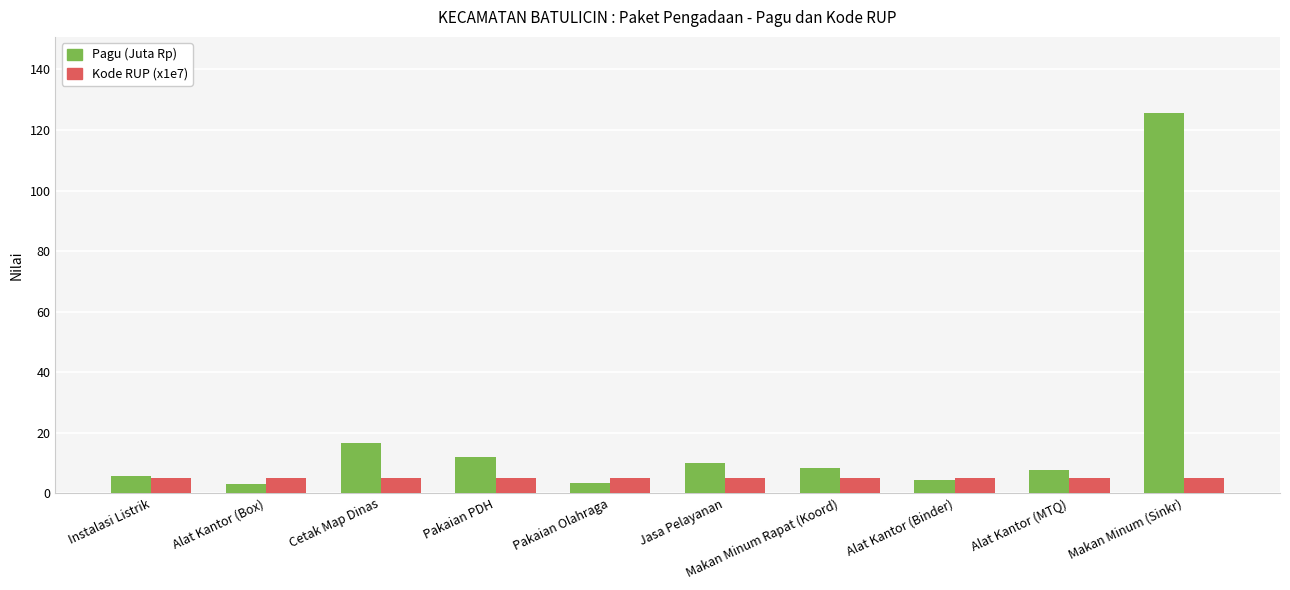

What is the lowest value of the Pagu (Juta Rp) series?

2.9